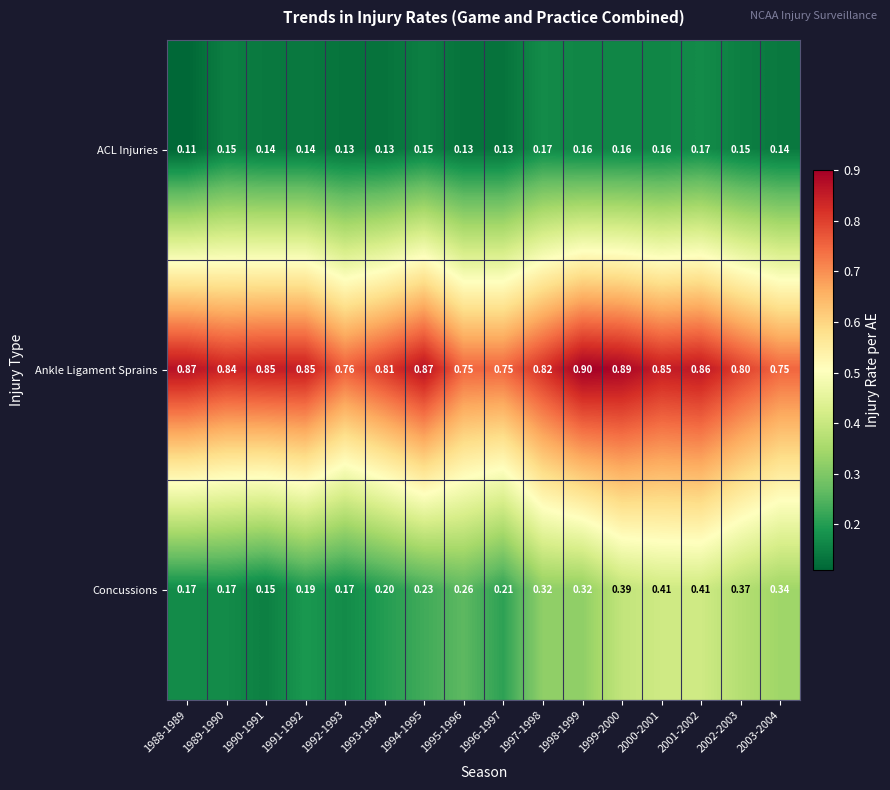

Rank the series at 1996-1997 from highest to lowest value.

Ankle Ligament Sprains, Concussions, ACL Injuries